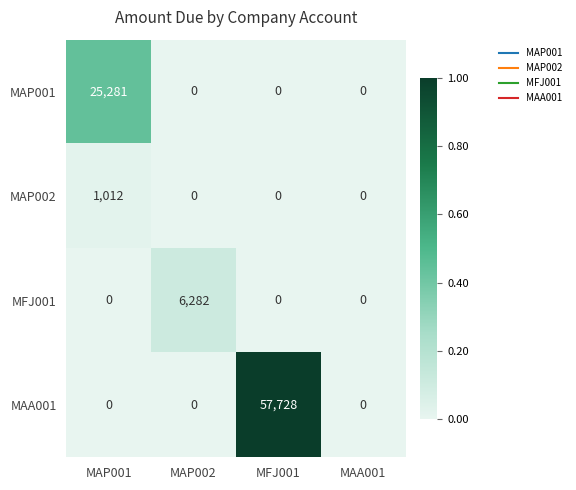

How many values in MAA001 are above zero?

1